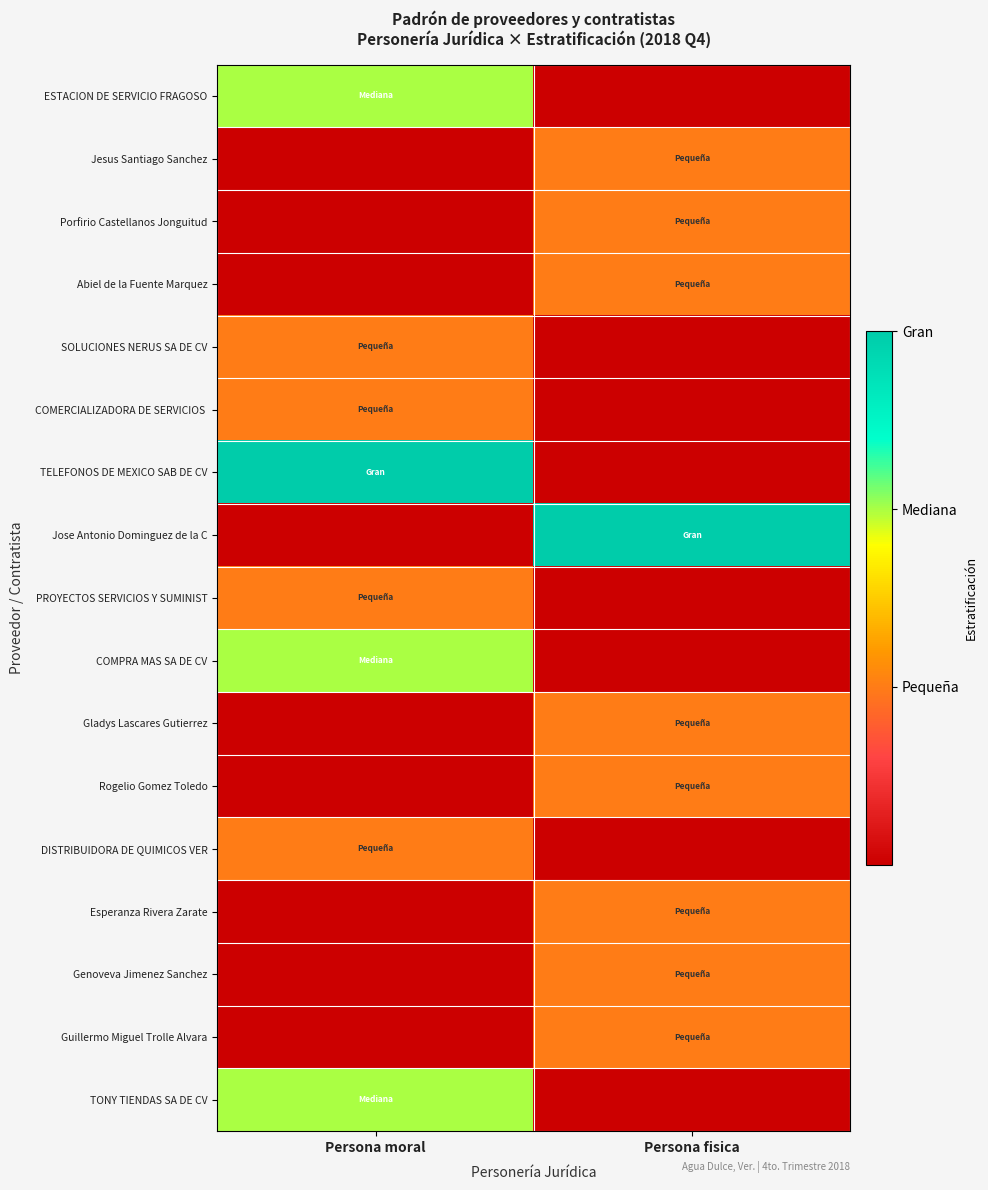

How many categories are shown in the chart?

2